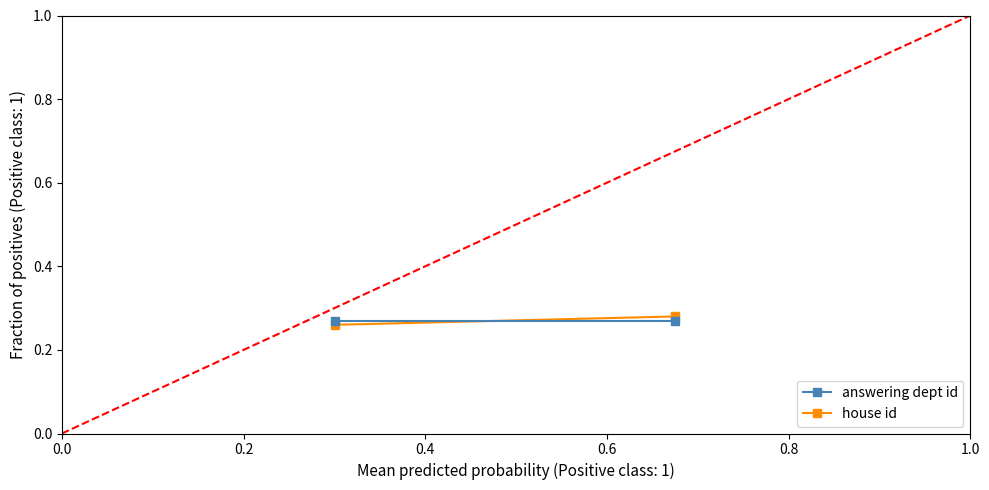

What are all the series names shown in the legend?

answering dept id, house id